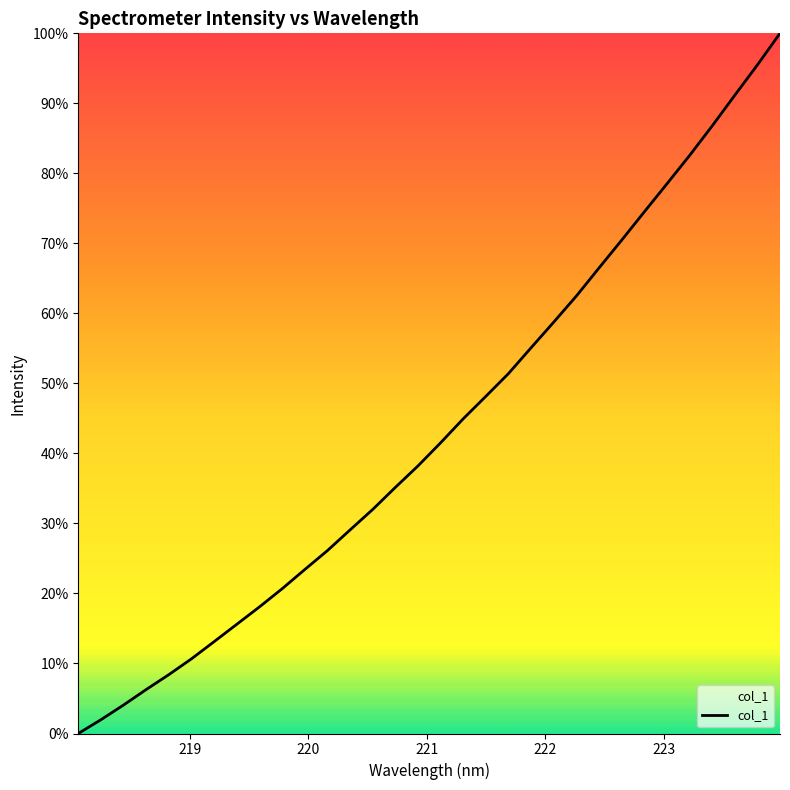

What is the greatest value displayed?

100.0